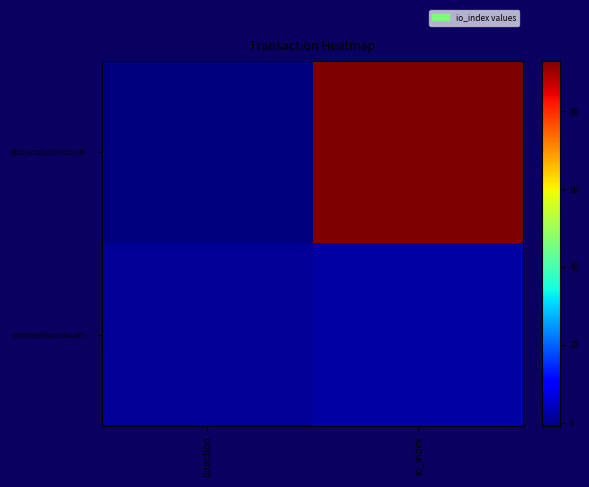

Count the number of categories in the chart.

2